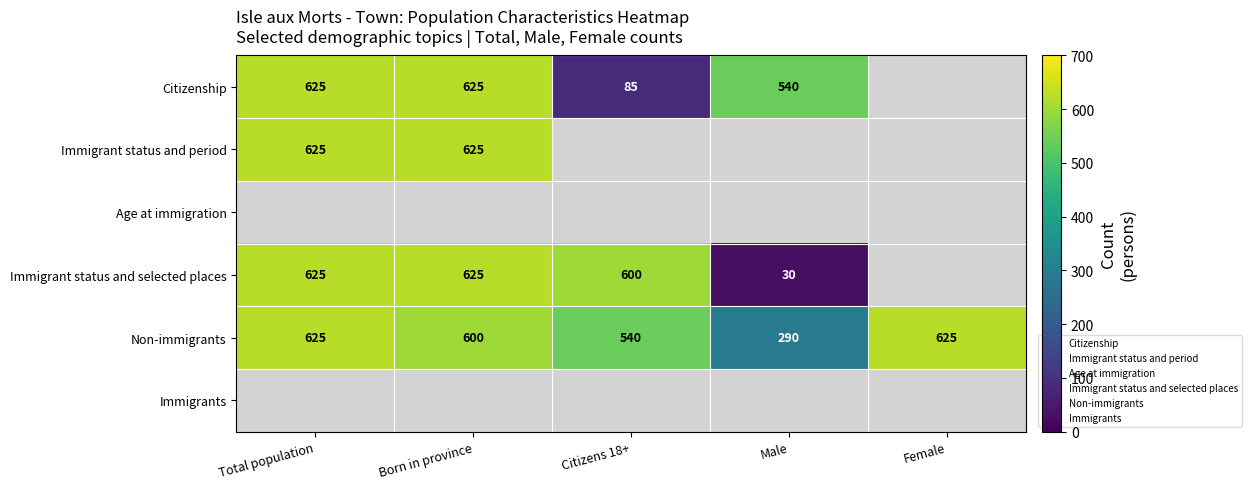

Rank the categories by Citizenship value from lowest to highest.

Citizens 18+, Male, Total population, Born in province, Female